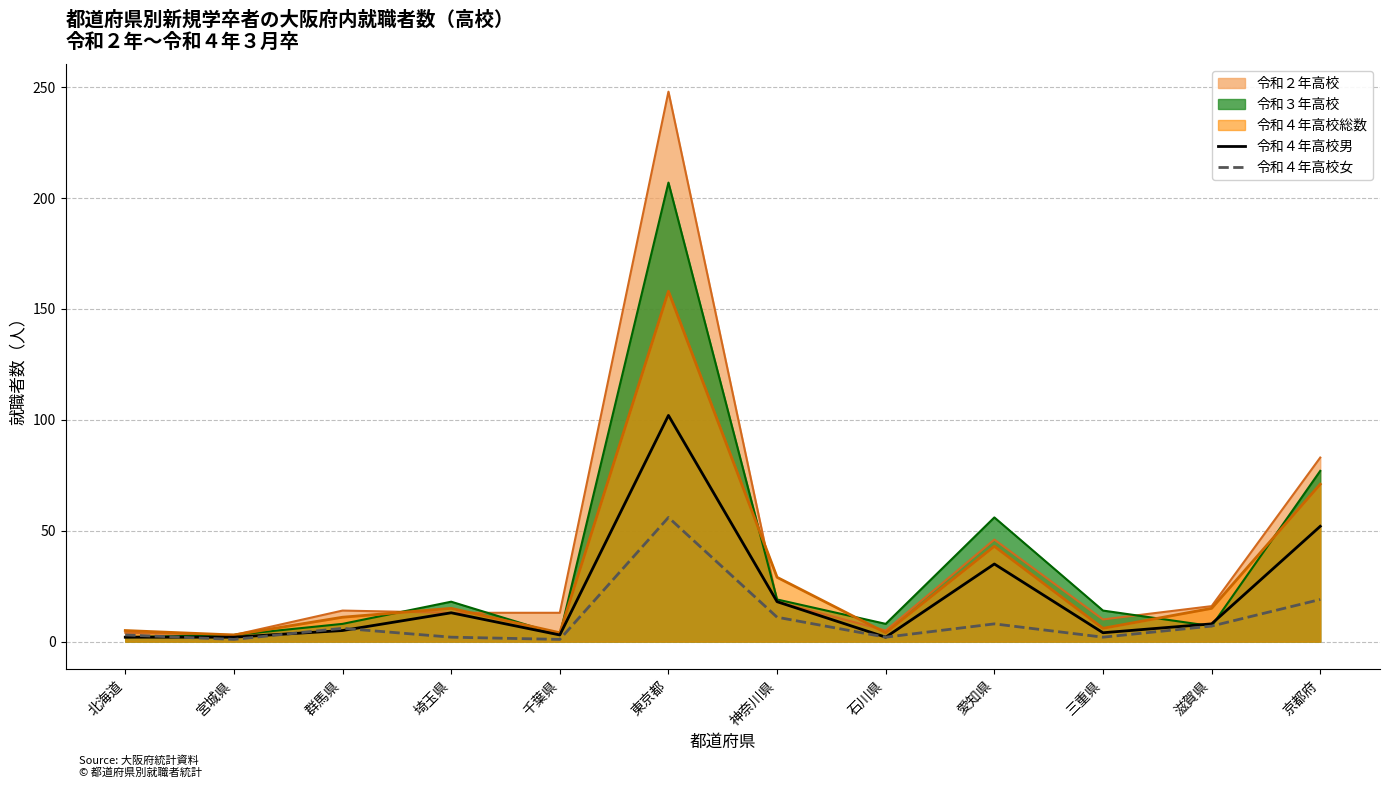

What is the sum of the 令和４年高校男 values at 京都府 and 宮城県?

54